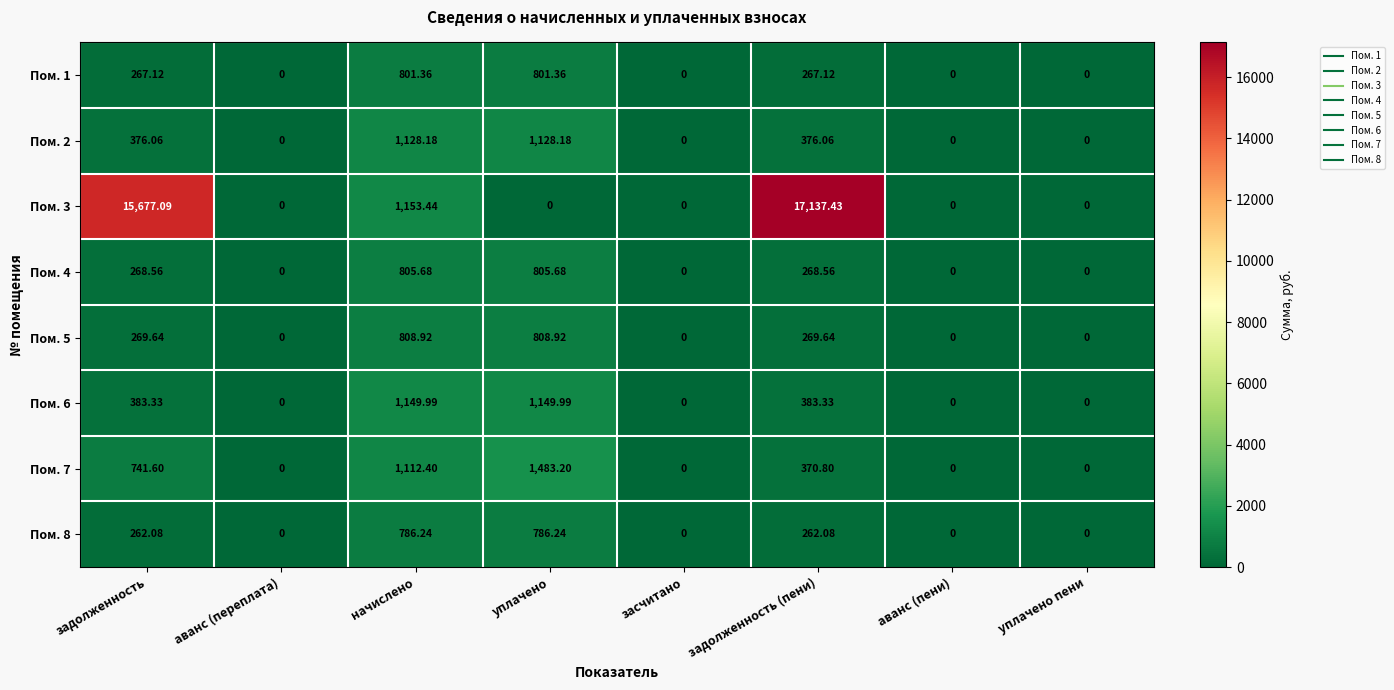

Where does the Пом. 5 series first go above 269?

задолженность